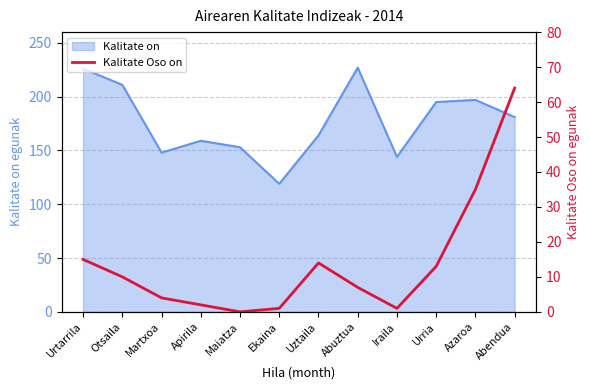

What is the label of the 9th point from the right?

Apirila